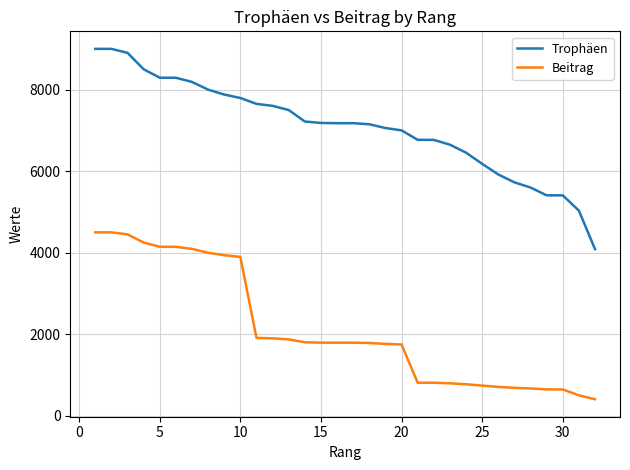

Which series has the largest total across all categories?

Trophäen